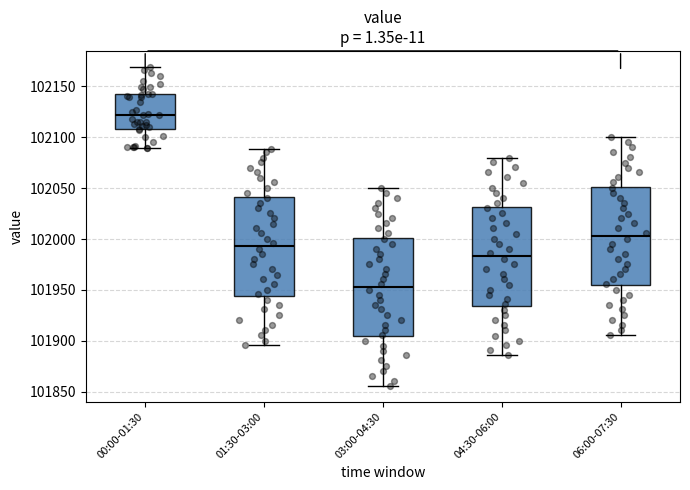

Reading left to right, transcribe this box plot: for each box, give where its median line is, the range the box spans, and where its two whiskers end, as read against the y-axis. The values are not printed on the chart, so give them approximately, as read against the axis.

00:00-01:30: median 102120, box 102110 to 102145, whiskers 102090 to 102170
01:30-03:00: median 101995, box 101945 to 102040, whiskers 101895 to 102090
03:00-04:30: median 101955, box 101905 to 102000, whiskers 101855 to 102050
04:30-06:00: median 101985, box 101935 to 102030, whiskers 101885 to 102080
06:00-07:30: median 102005, box 101955 to 102050, whiskers 101905 to 102100